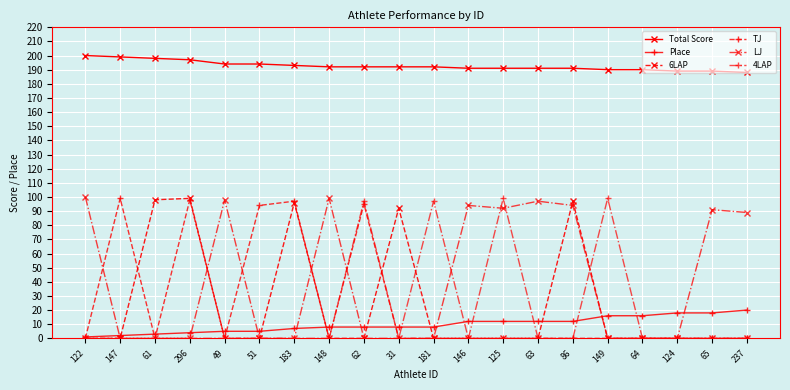

What position from the left is 86?

15